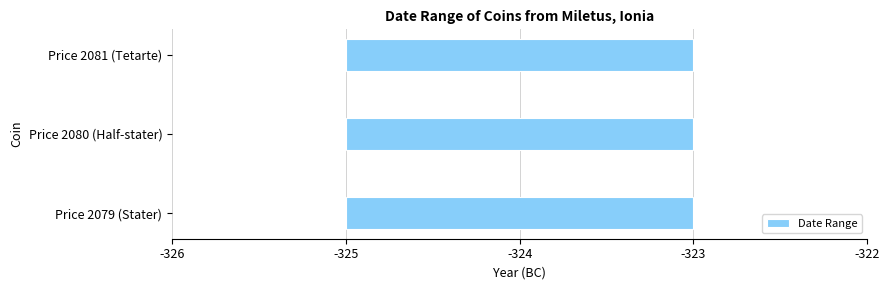

At which category is the sum across all series the highest?

Price 2079 (Stater)